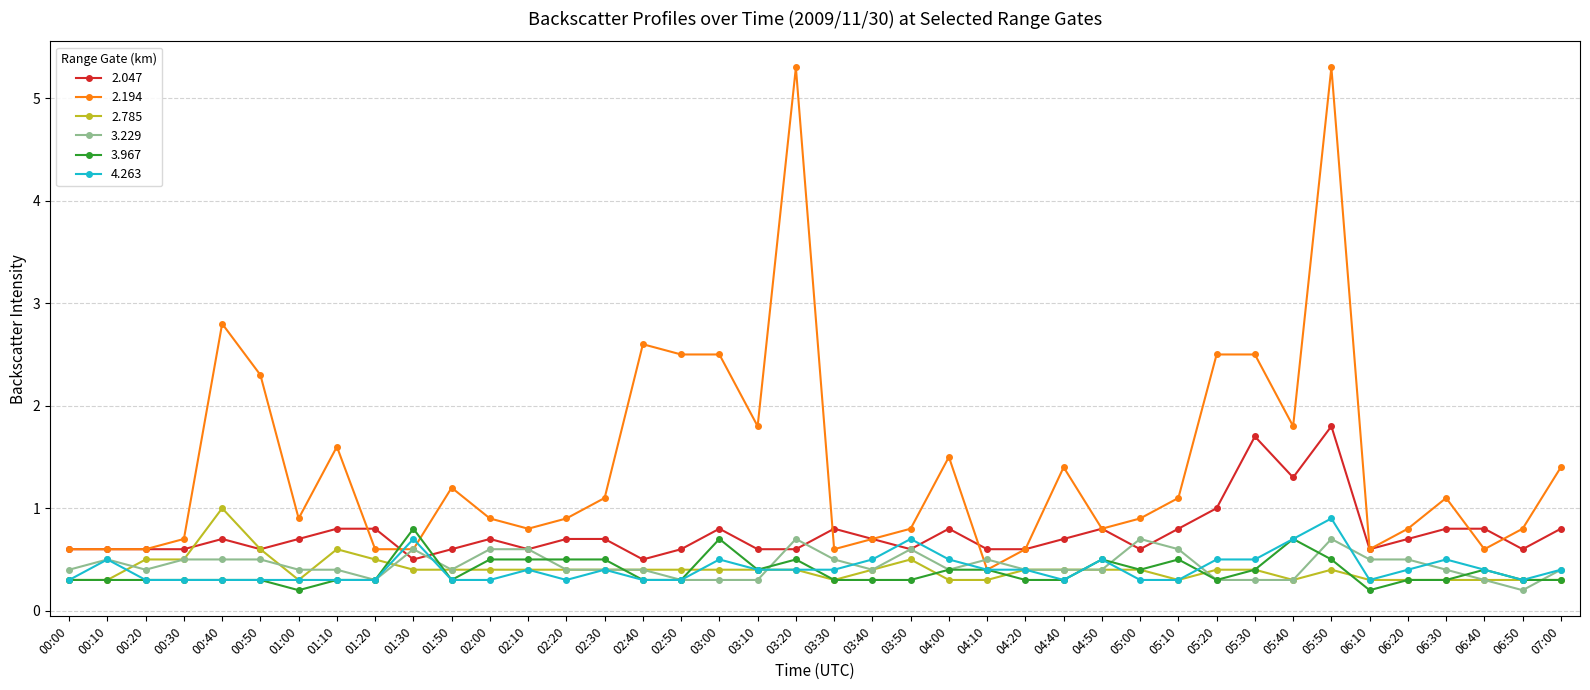

What is the greatest value displayed?

5.3